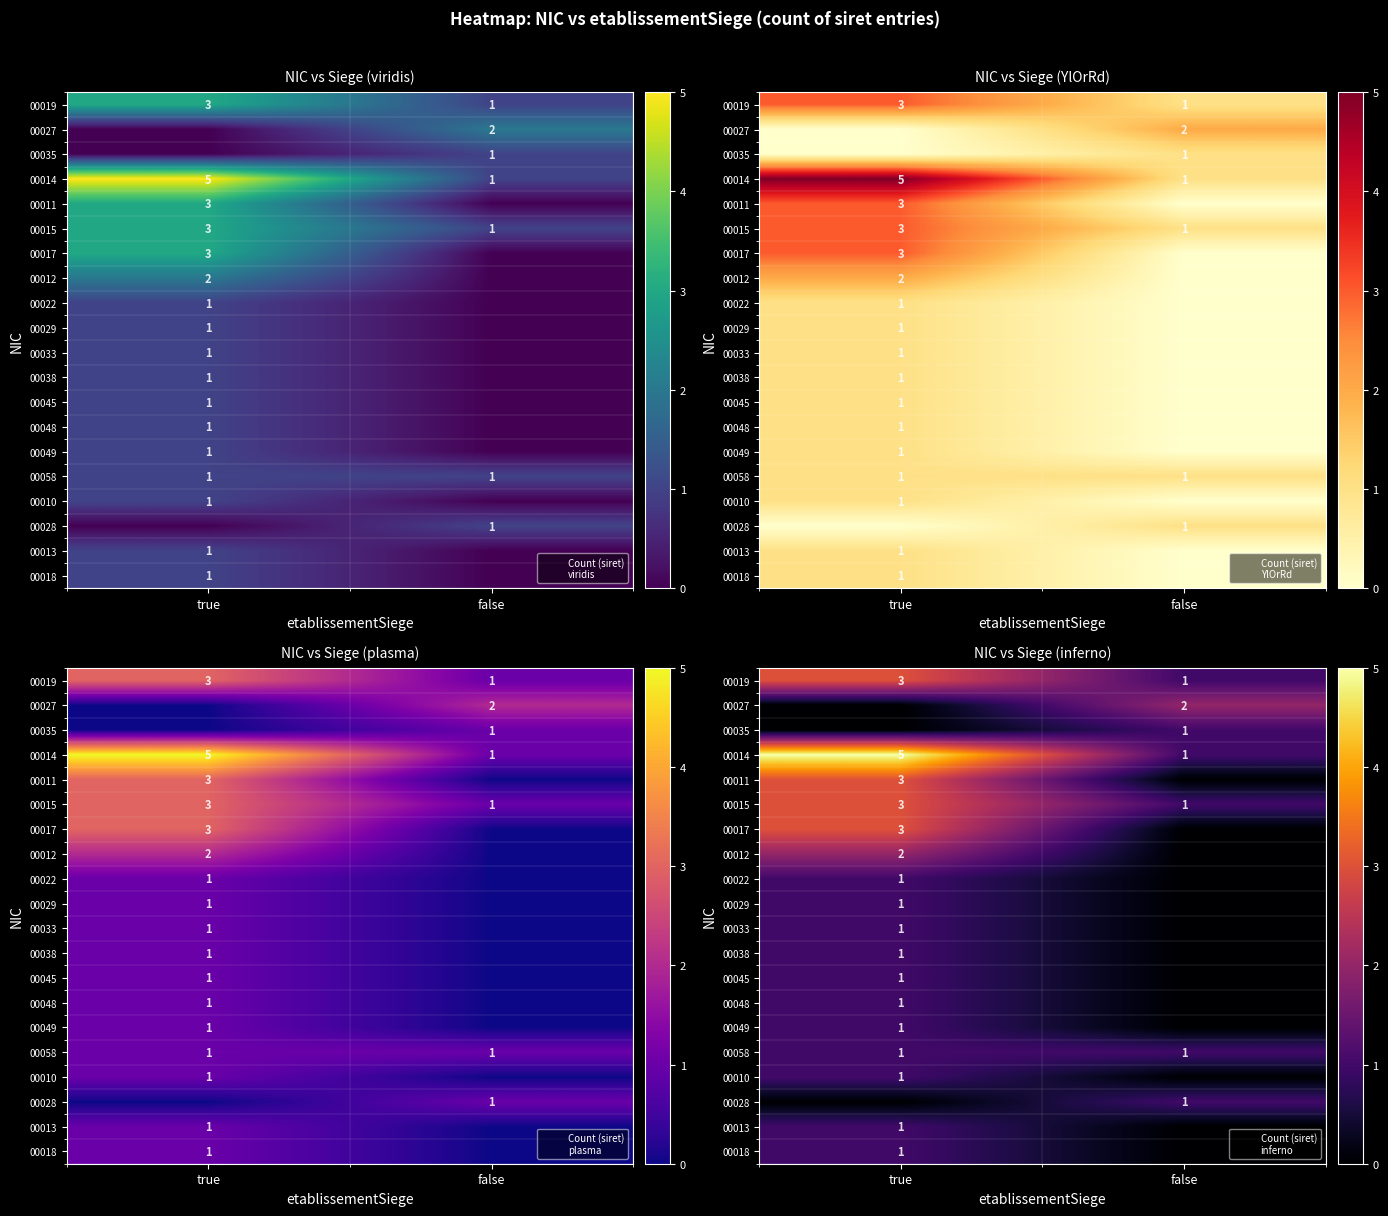

At false, list the series in order from largest to smallest.

00027, 00019, 00035, 00014, 00015, 00058, 00028, 00011, 00017, 00012, 00022, 00029, 00033, 00038, 00045, 00048, 00049, 00010, 00013, 00018